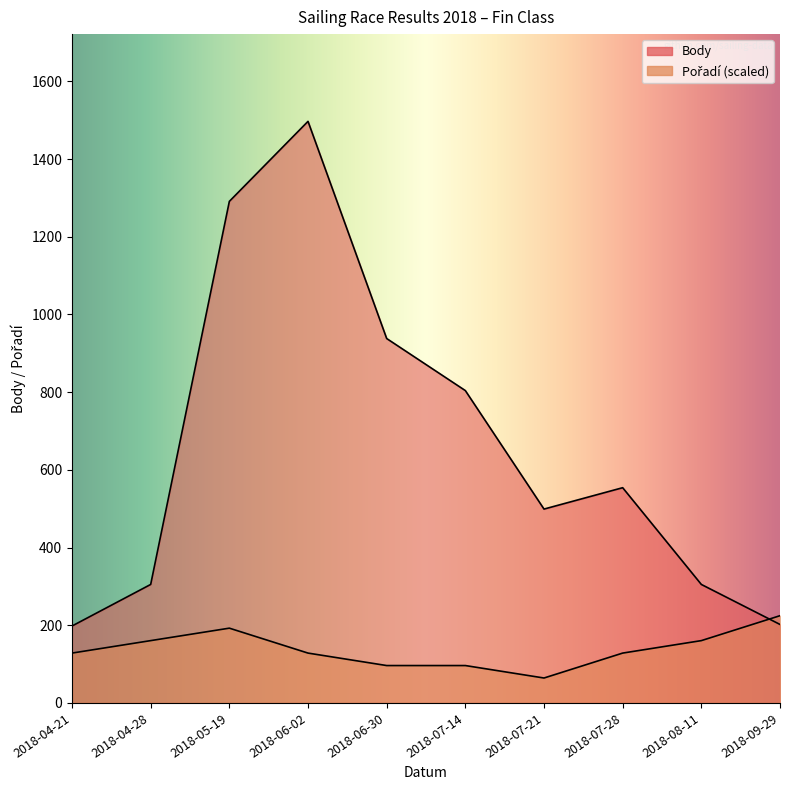

Reading left to right, transcribe all the data shown in this chart.

Body: 198.0	305.0	1291.0	1497.0	938.0	804.0	499.0	554.0	305.0	202.0
Pořadí: 128.3	160.4	192.5	128.3	96.2	96.2	64.2	128.3	160.4	224.5